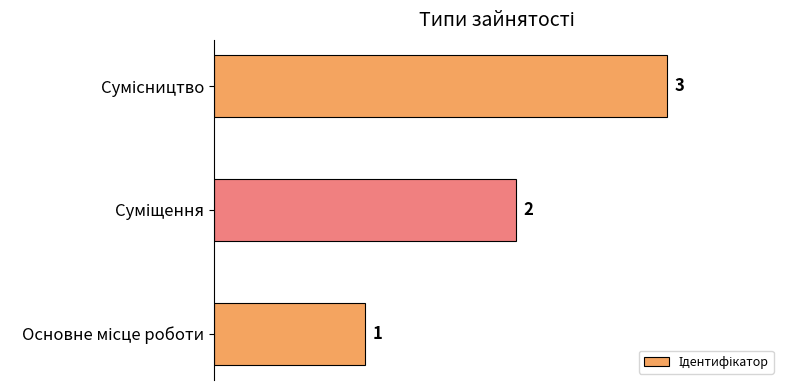

What is the sum of all values?

6